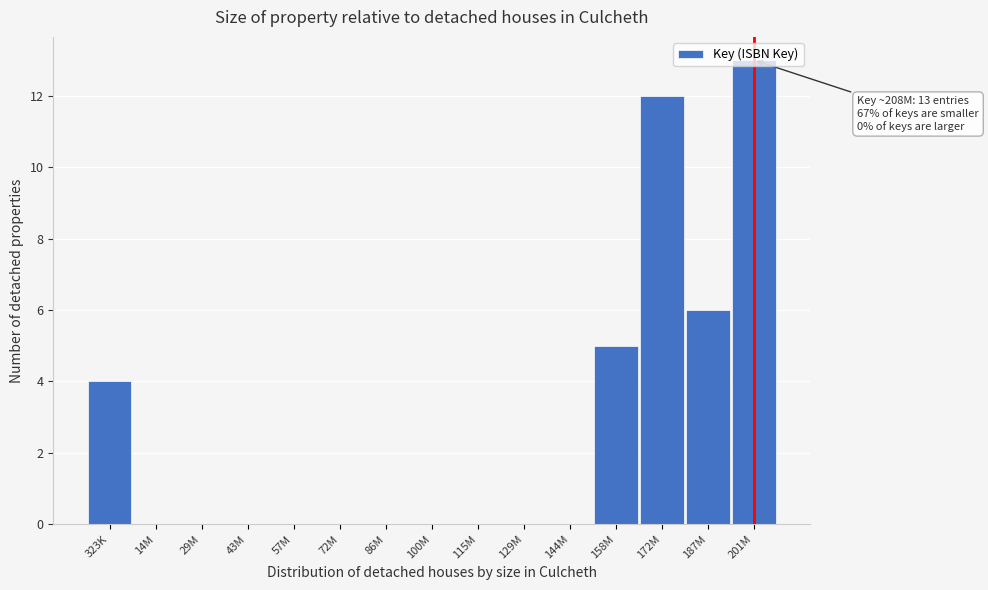

At which category does the chart reach its peak across all series?

201M